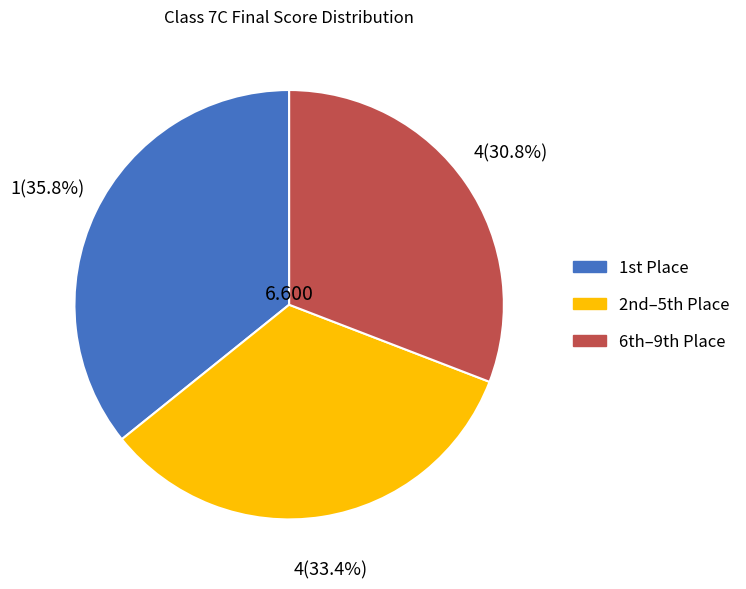

Which category has the biggest portion of the pie?

1st Place